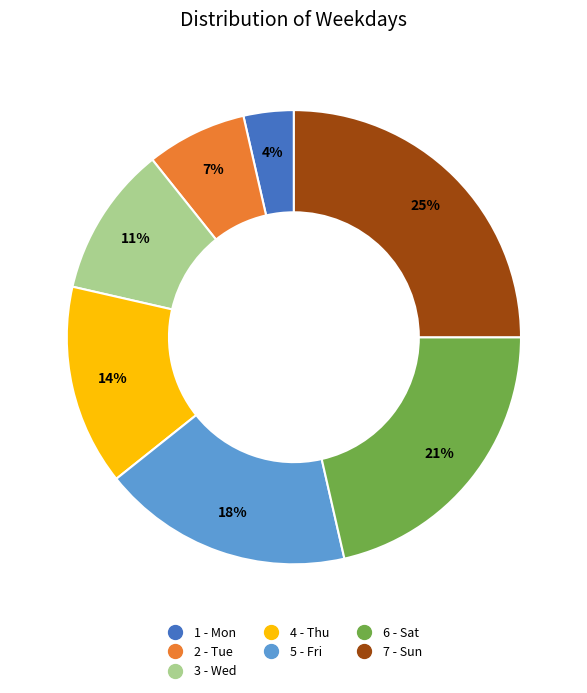

Does 4 - Thu represent more than half of the total?

No